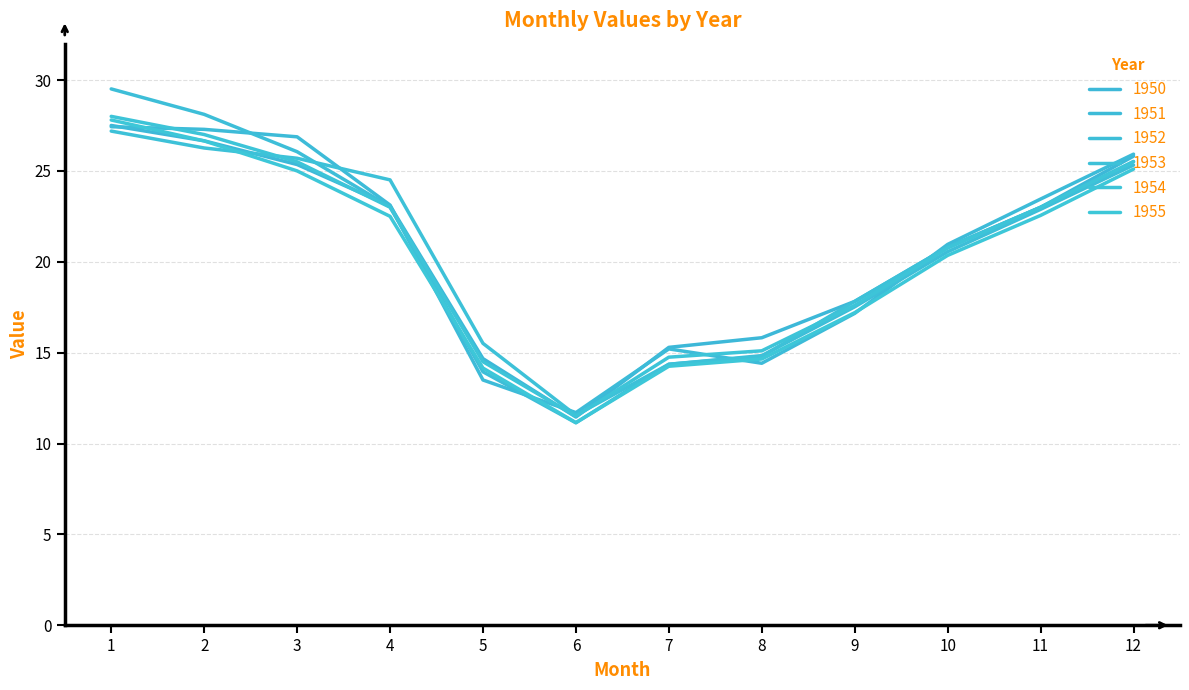

How many lines are shown in the chart?

6